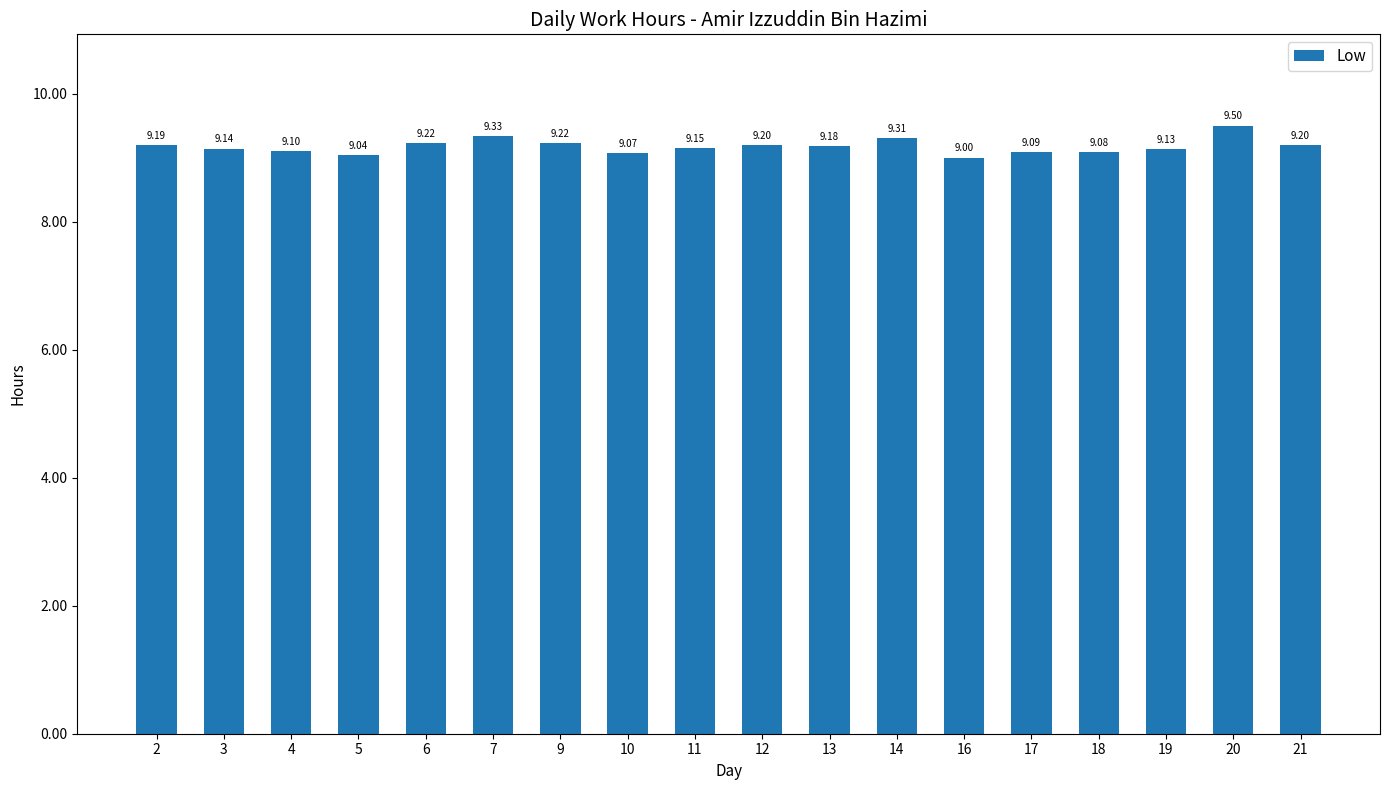

Reading right to left, list all the values displayed in this chart.

9.2	9.5	9.1	9.1	9.1	9.0	9.3	9.2	9.2	9.2	9.1	9.2	9.3	9.2	9.0	9.1	9.1	9.2